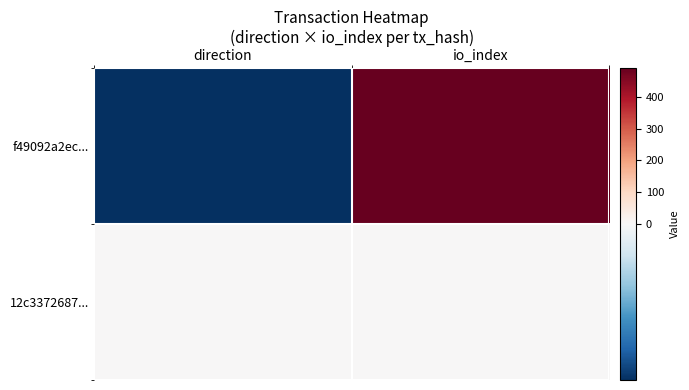

Count the number of data series in this chart.

2